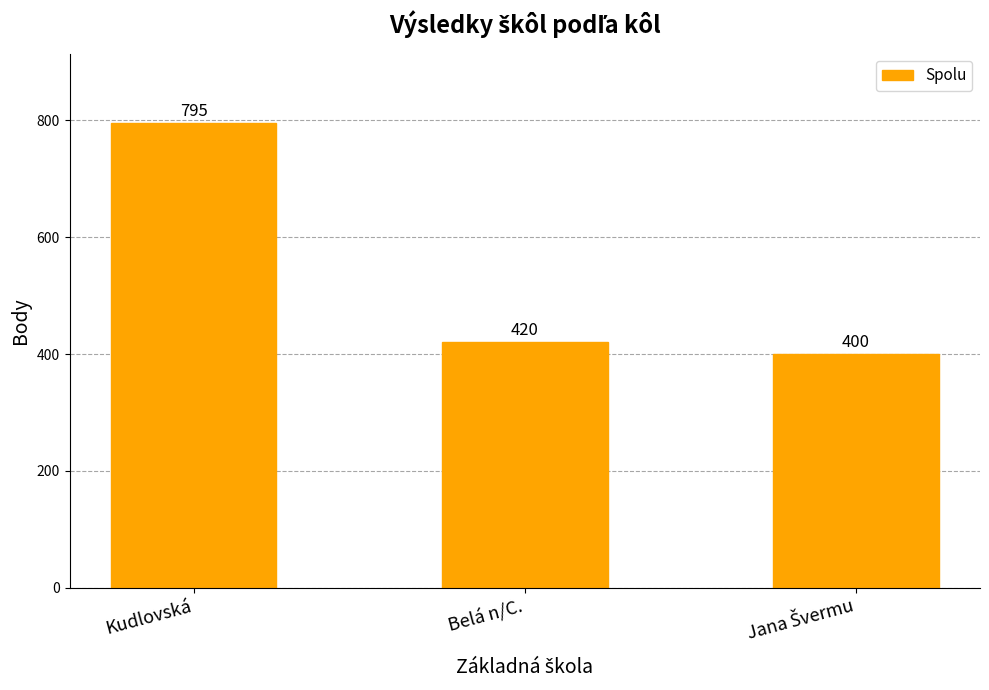

Reading left to right, list all the values displayed in this chart.

795	420	400